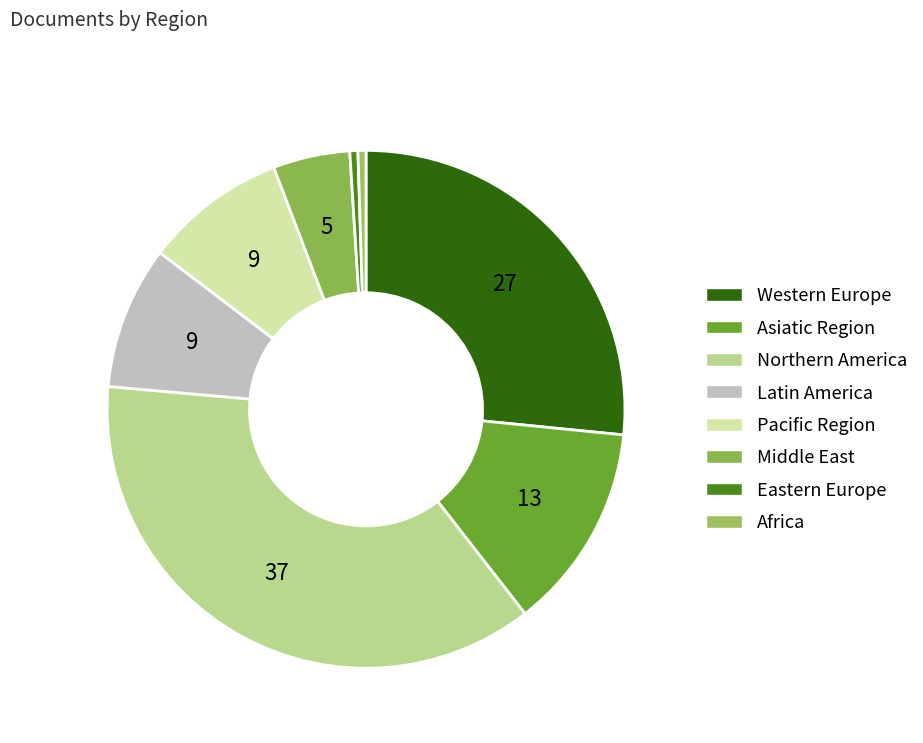

How many slices are in this pie chart?

8